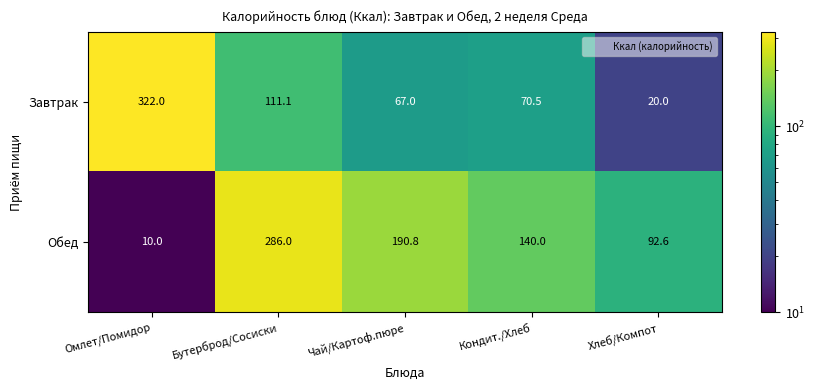

Where is Завтрак nearest to the value 171?

Бутерброд/Сосиски